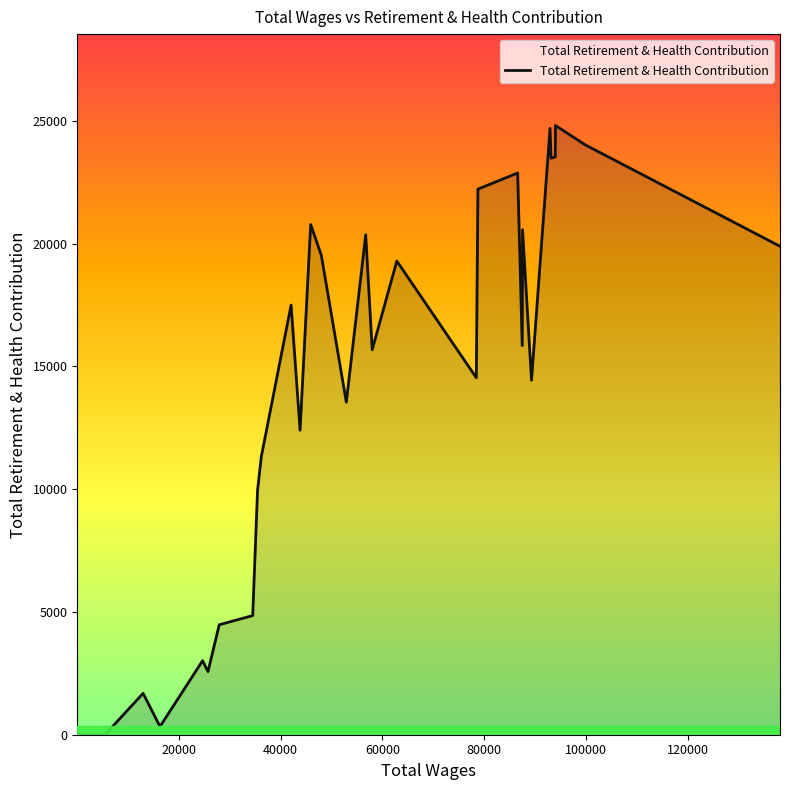

What is the difference between the maximum and minimum values?

24814